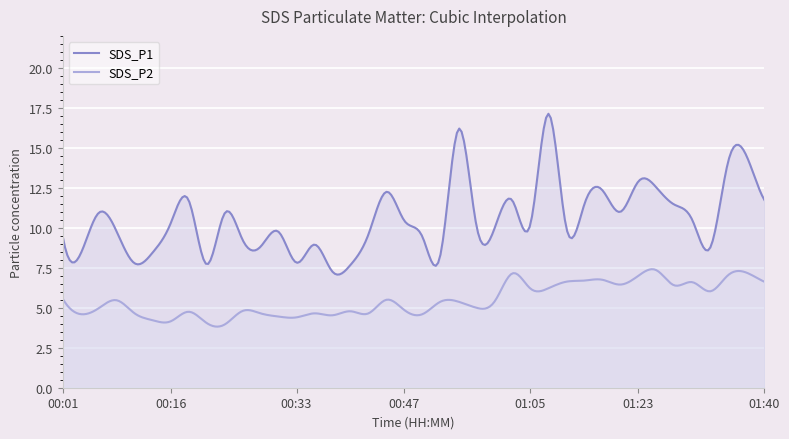

Reading left to right, list all the values displayed in this chart.

SDS_P1: 00:01=9.5	00:04=8.4	00:06=10.9	00:08=9.8	00:11=7.8	00:13=8.4	00:16=10.3	00:18=11.7	00:21=7.7	00:23=10.9	00:25=9.2	00:28=8.8	00:30=9.8	00:33=7.8	00:35=8.9	00:38=7.2	00:40=7.7	00:43=9.6	00:45=12.2	00:47=10.4	00:50=9.4	00:52=8.3	00:55=16.2	00:57=10.1	01:00=9.9	01:02=11.7	01:05=10.2	01:07=17.1	01:10=10.0	01:12=11.5	01:15=12.3	01:20=11.0	01:23=12.9	01:25=12.5	01:27=11.4	01:30=10.5	01:32=8.8	01:35=14.2	01:37=14.5	01:40=11.8
SDS_P2: 00:01=5.6	00:04=4.6	00:06=5.0	00:08=5.5	00:11=4.7	00:13=4.2	00:16=4.2	00:18=4.8	00:21=4.0	00:23=4.0	00:25=4.8	00:28=4.7	00:30=4.5	00:33=4.4	00:35=4.7	00:38=4.5	00:40=4.8	00:43=4.7	00:45=5.5	00:47=4.8	00:50=4.6	00:52=5.4	00:55=5.4	00:57=5.0	01:00=5.4	01:02=7.2	01:05=6.2	01:07=6.2	01:10=6.6	01:12=6.7	01:15=6.8	01:20=6.5	01:23=7.0	01:25=7.3	01:27=6.4	01:30=6.6	01:32=6.0	01:35=7.0	01:37=7.2	01:40=6.6